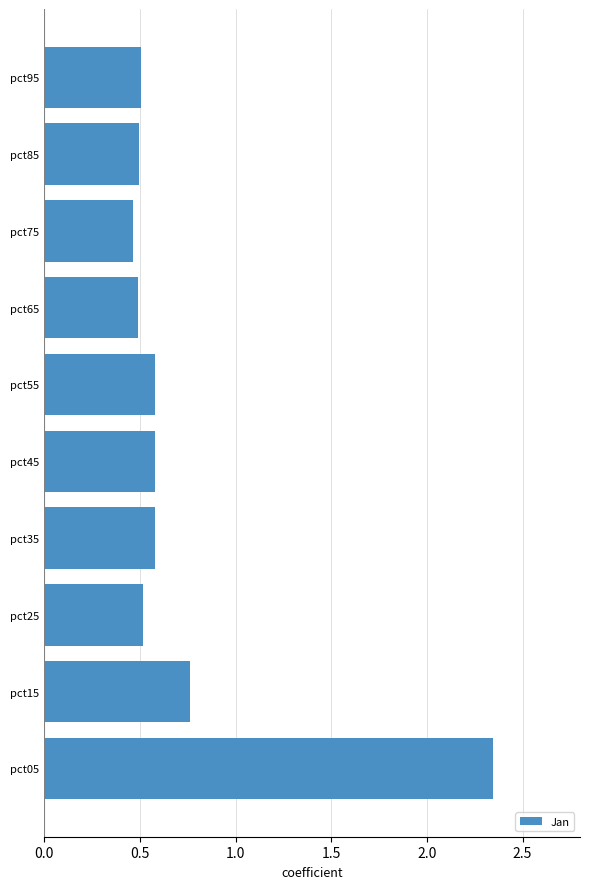

What is the sum of all values?

7.3